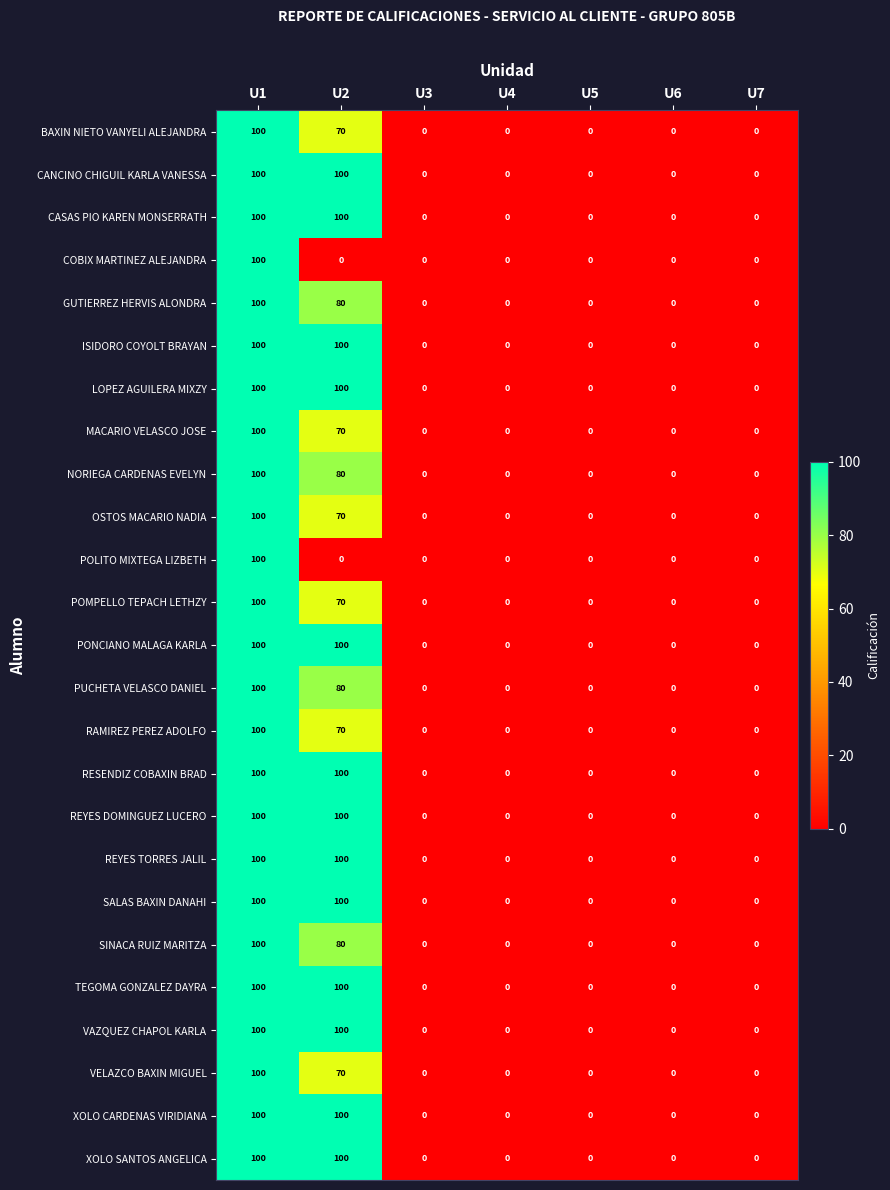

How many positive values does the PONCIANO MALAGA KARLA series have?

2